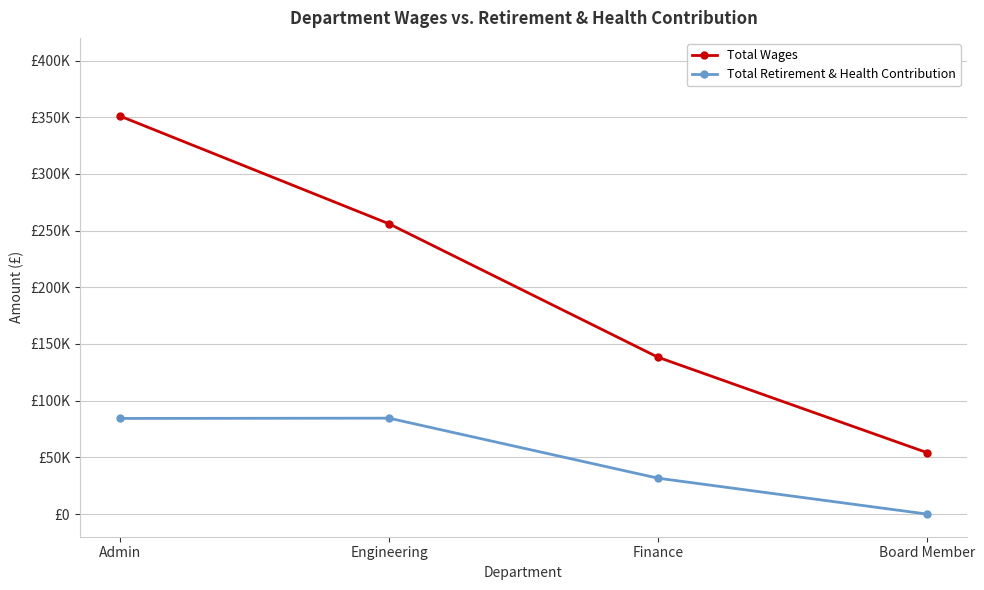

What are all the series names shown in the legend?

Total Wages, Total Retirement & Health Contribution